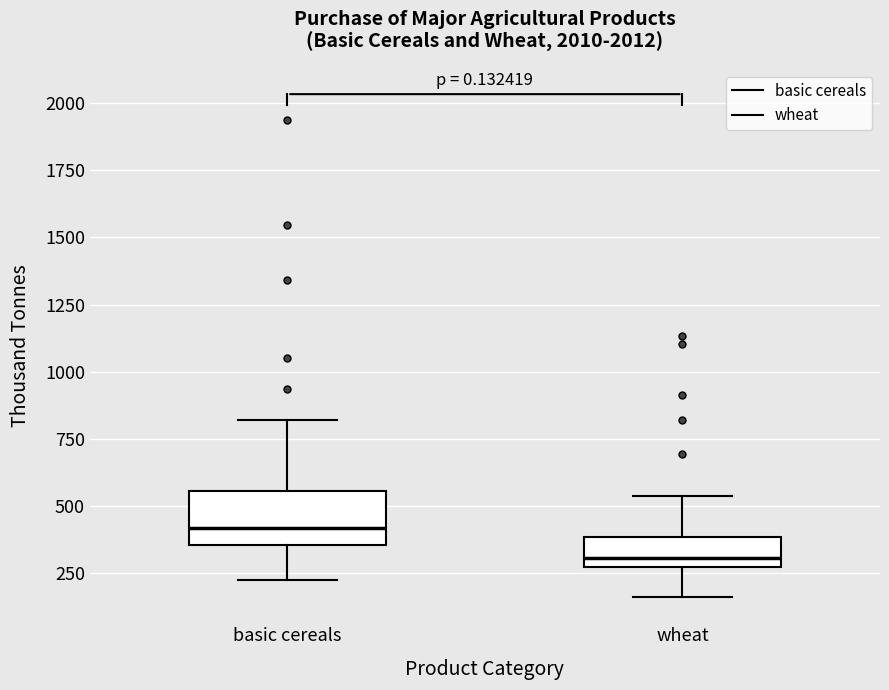

Reading left to right, transcribe this box plot: for each box, give where its median line is, the range the box spans, and where its two whiskers end, as read against the y-axis. The values are not printed on the chart, so give them approximately, as read against the axis.

basic cereals: median 400, box 350 to 550, whiskers 250 to 800
wheat: median 300, box 250 to 400, whiskers 150 to 550